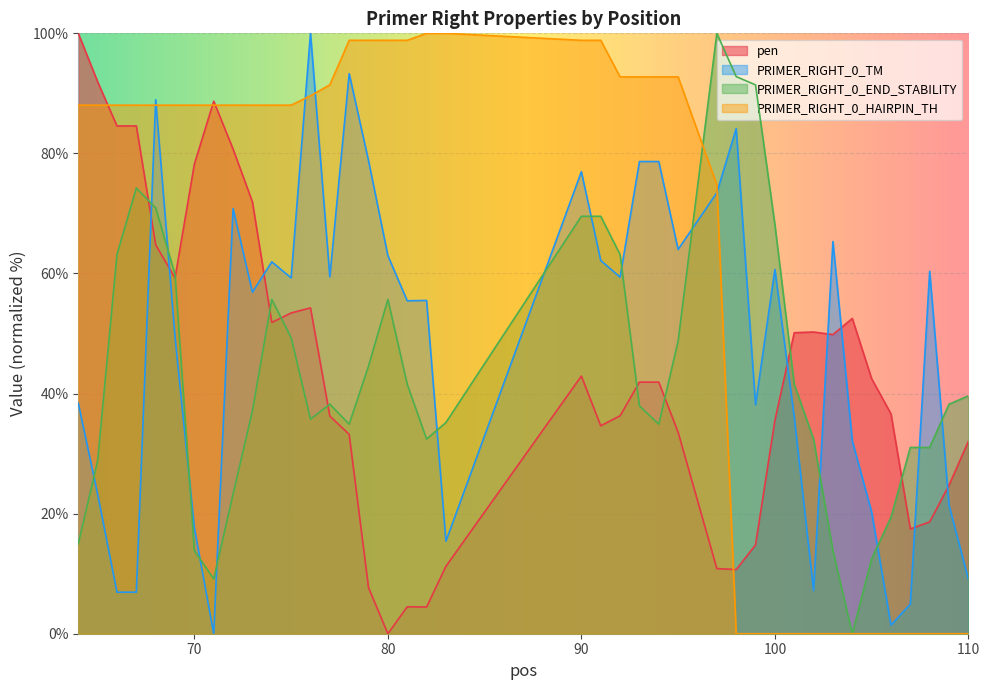

At which label is PRIMER_RIGHT_0_HAIRPIN_TH closest to 50?

97